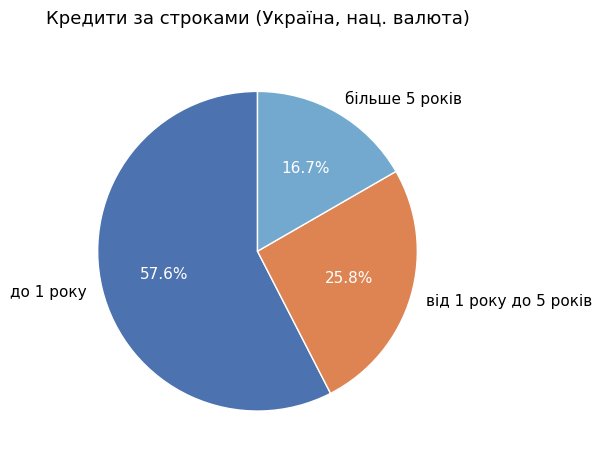

How much of the chart is everything except від 1 року до 5 років?

74.2%